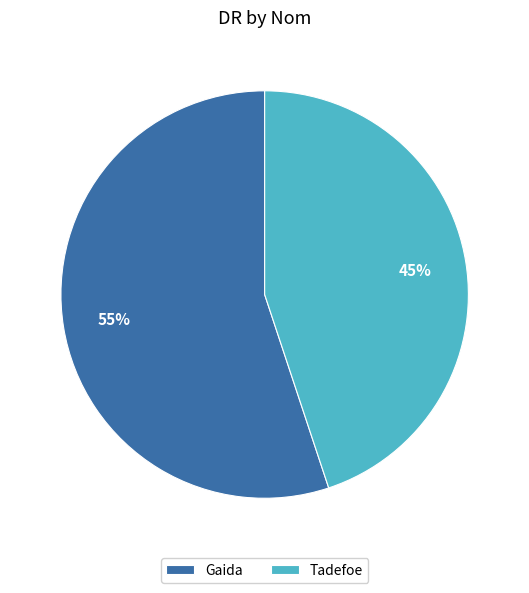

To the nearest percent, what is the difference between the largest and smallest slice percentages?

10%